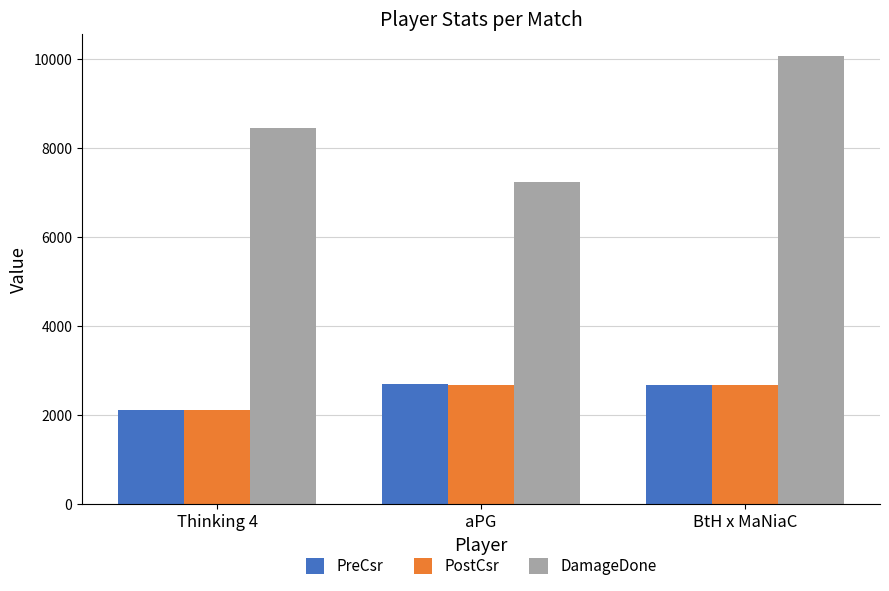

What is the label of the 2nd bar from the right?

aPG